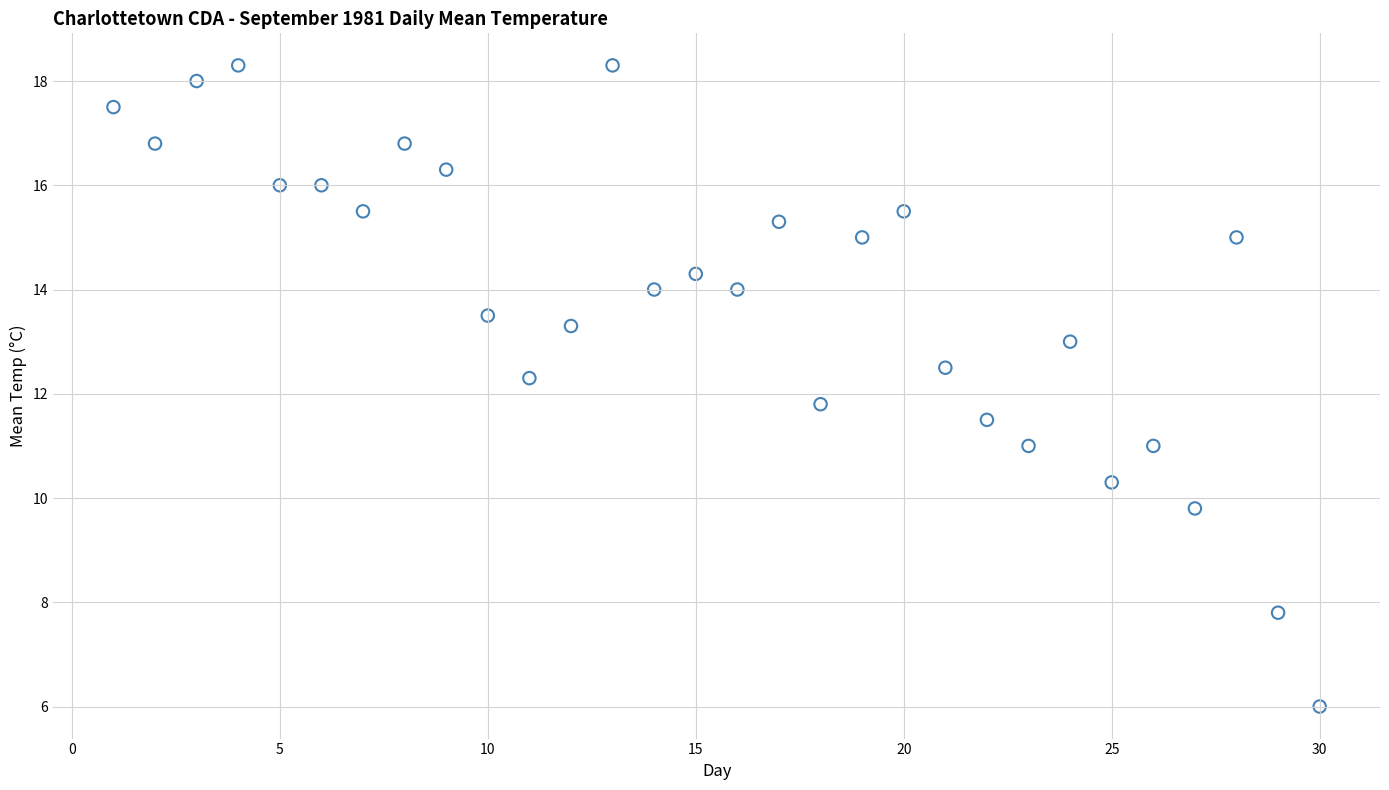

What is the range of Y values (max minus min)?

12.3